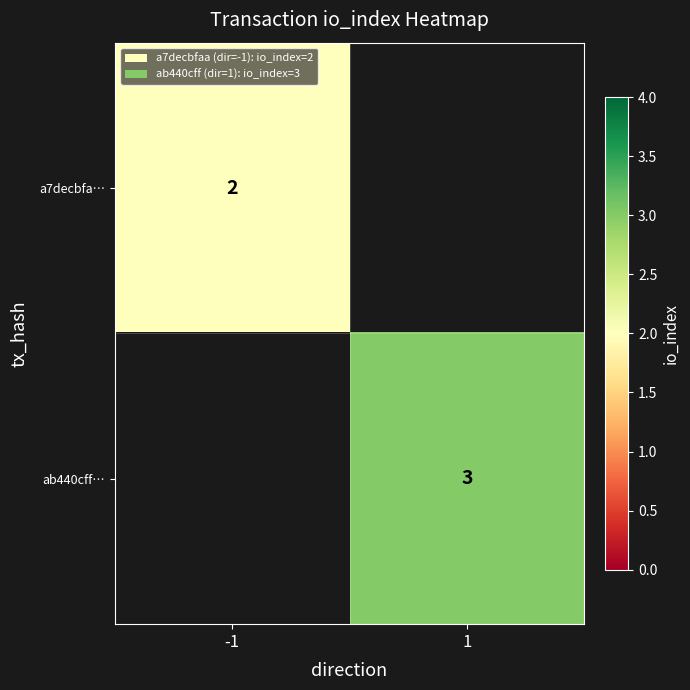

The ab440cff… series shows 2 at 1. True or false?

False